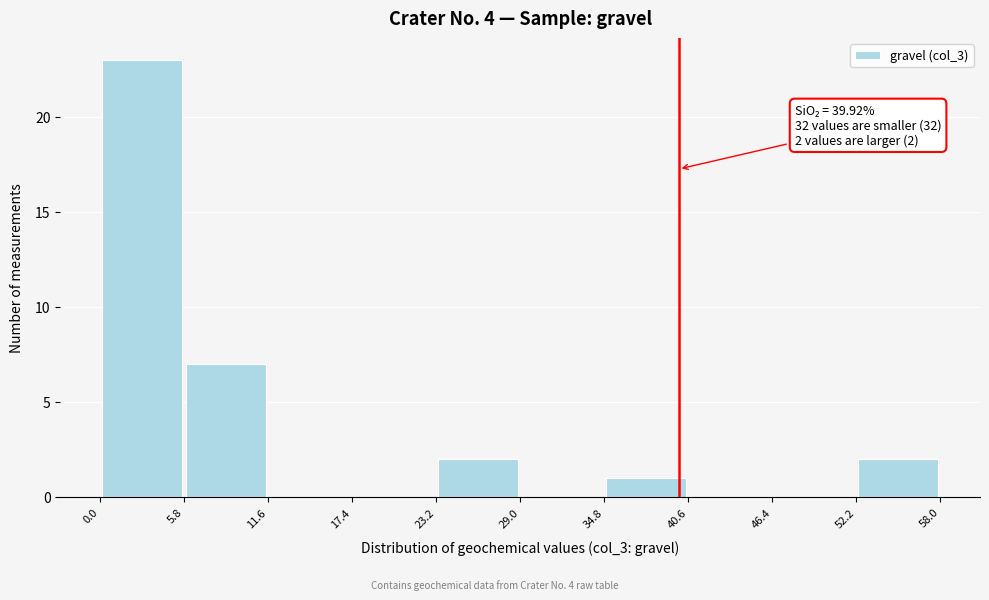

Which range on the x-axis has the tallest bar?

0.0 to 5.8